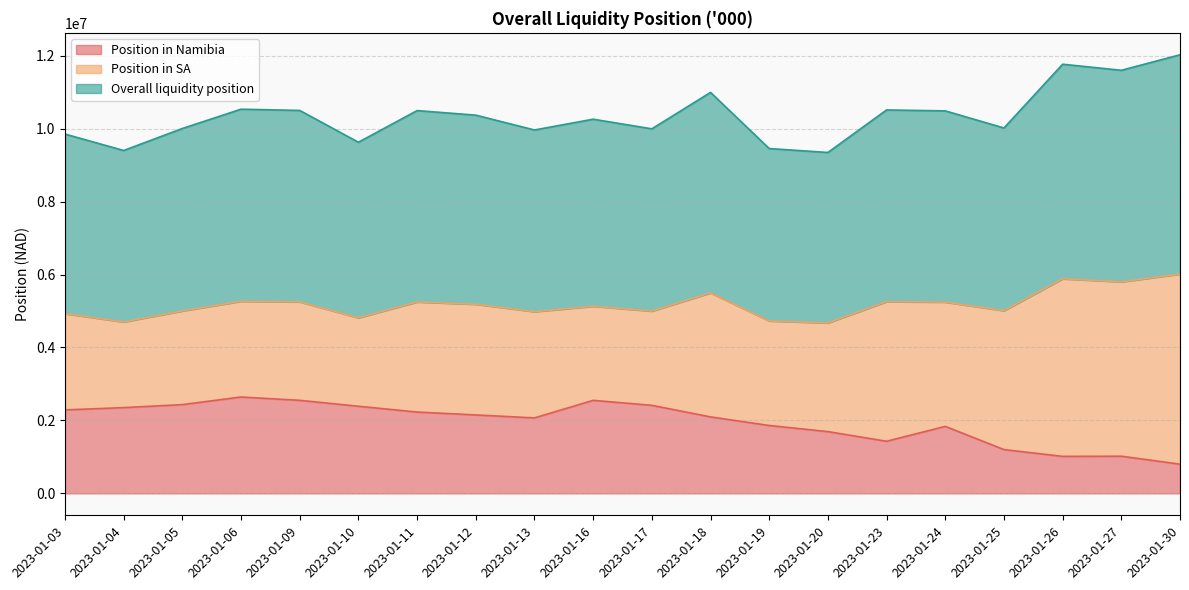

What is the smallest value displayed?

801061.5